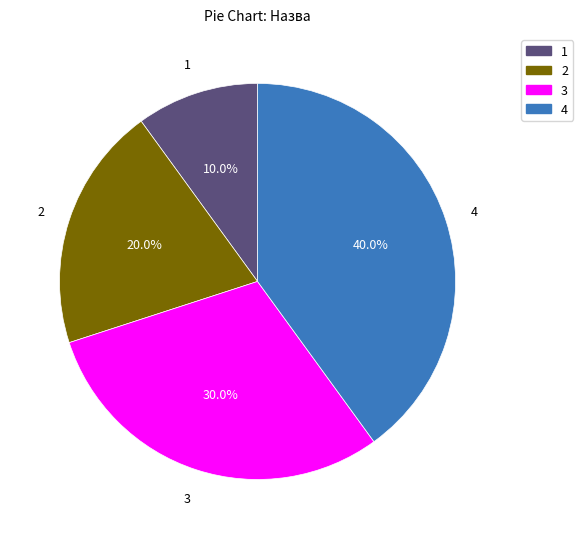

Is there a majority slice in this chart?

No